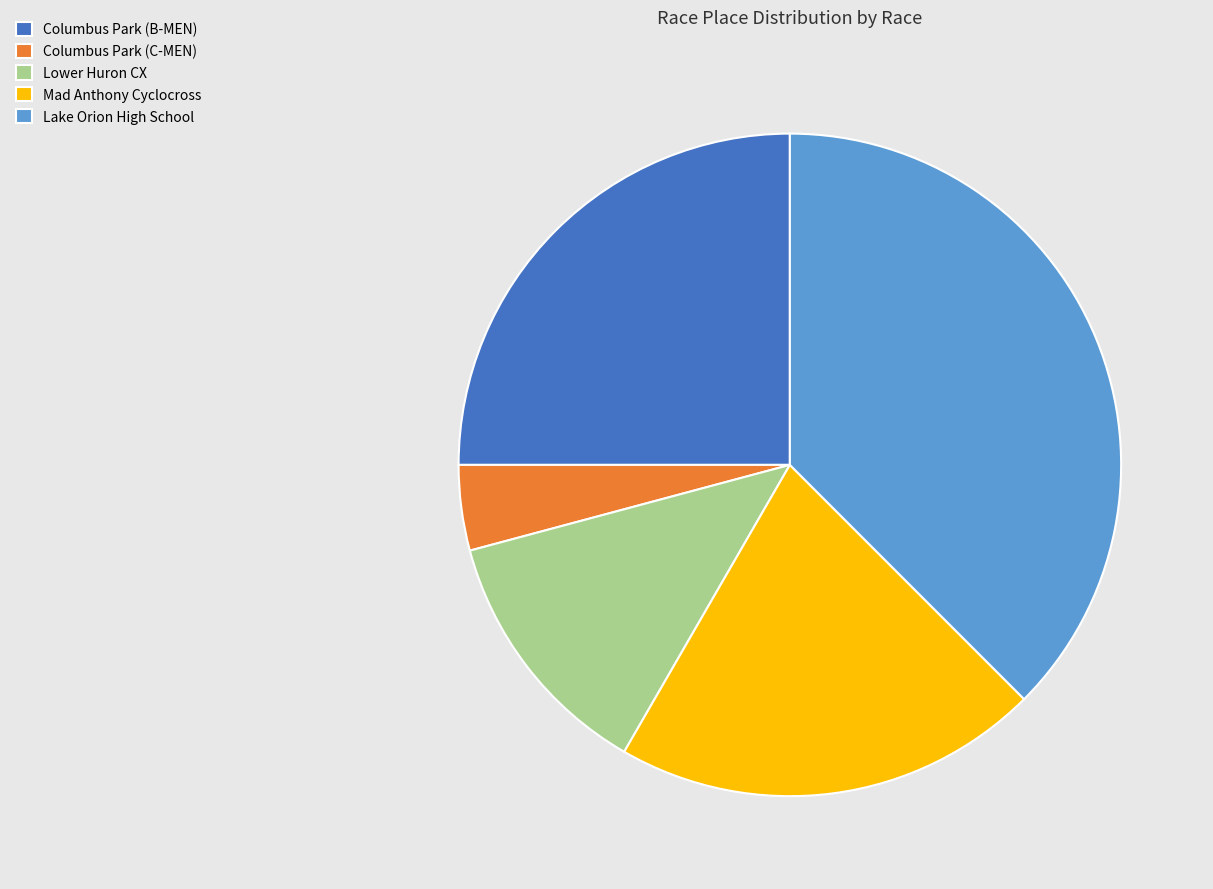

Does Mad Anthony Cyclocross account for over 50% of the chart?

No